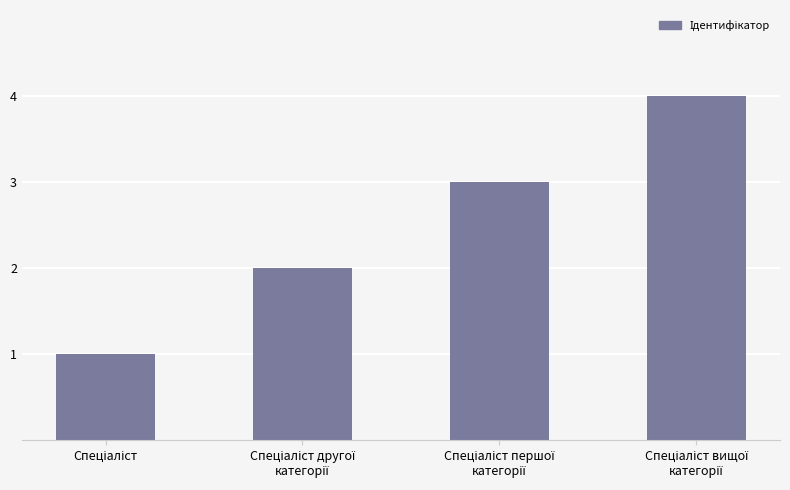

What is the sum of all values?

10